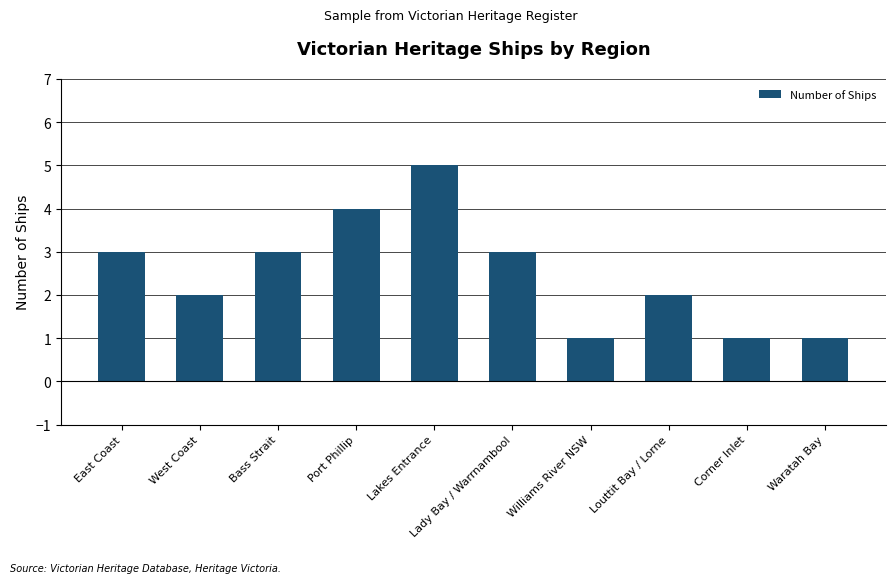

True or false: the data shows 4 at Bass Strait.

False